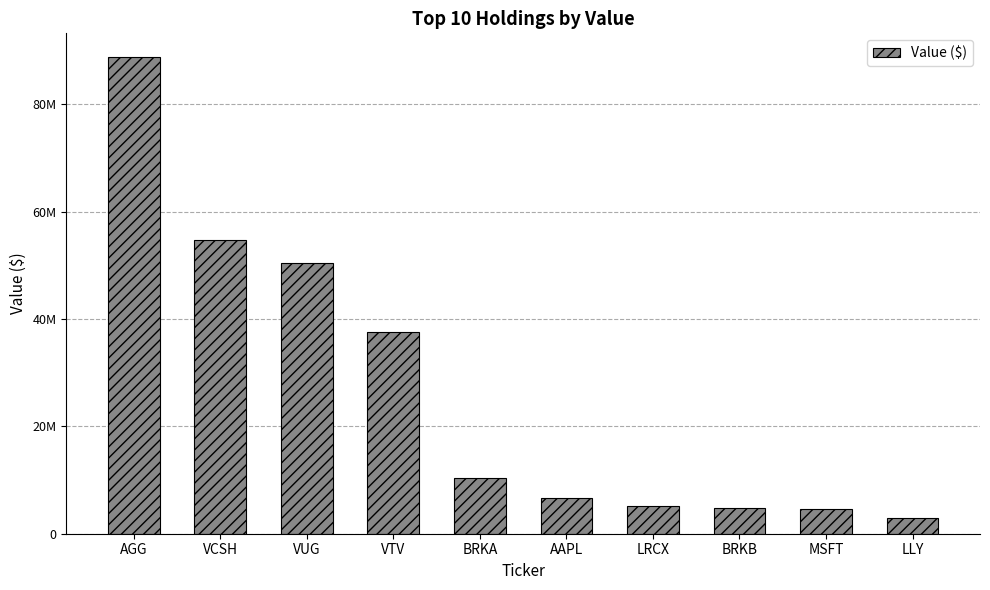

Reading left to right, what are all the values shown in this chart?

88772000	54706000	50461000	37613000	10425000	6614000	5183000	4866000	4556000	2979000